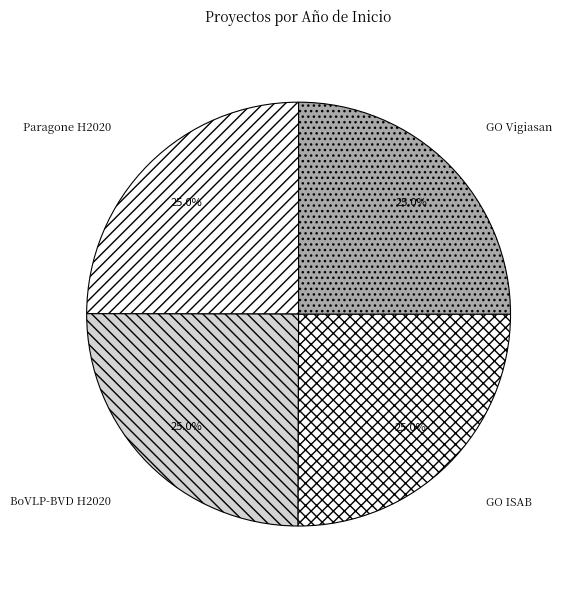

Approximately how many times larger is the value at GO Vigiasan compared to BoVLP-BVD H2020?

1.0